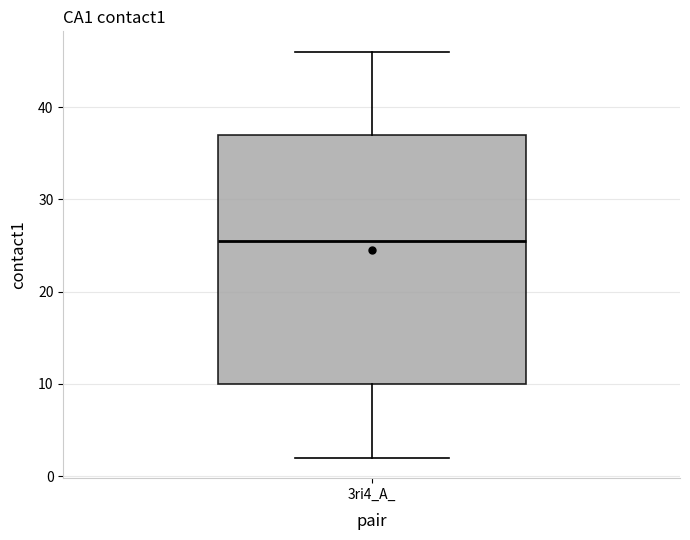

Transcribe this box plot: give where the median line is, the range the box spans, and where the two whiskers end, as read against the y-axis. The values are not printed on the chart, so give them approximately, as read against the axis.

median 26, box 10 to 37, whiskers 2 to 46